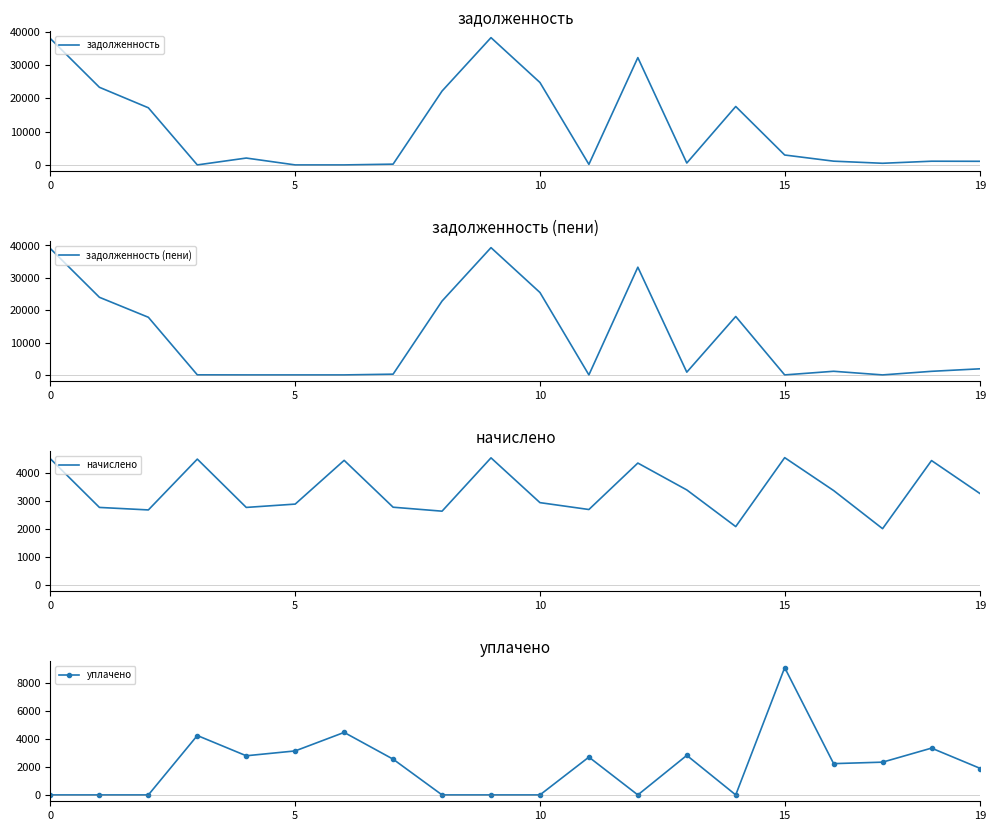

Is it true that начислено equals 2083.2 at 14?

True